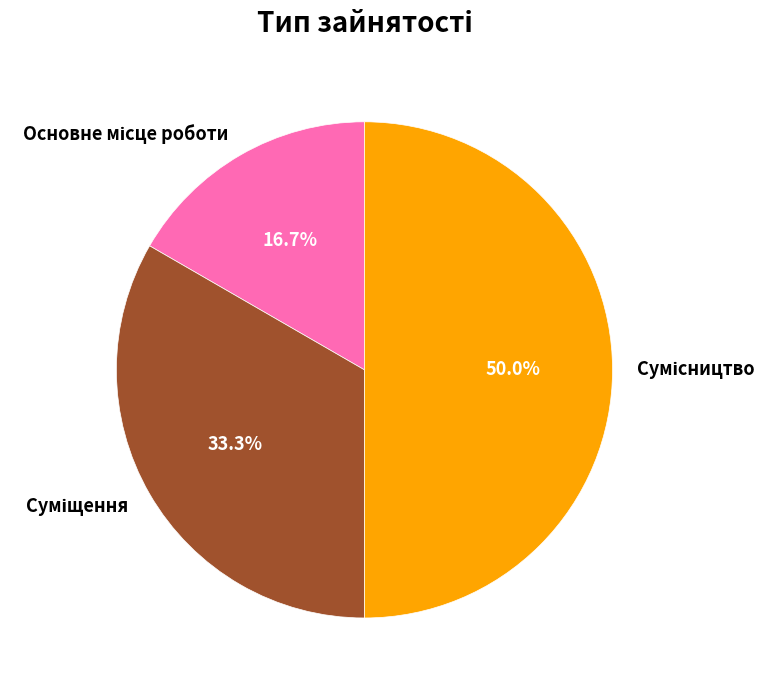

How many segments does this pie chart have?

3